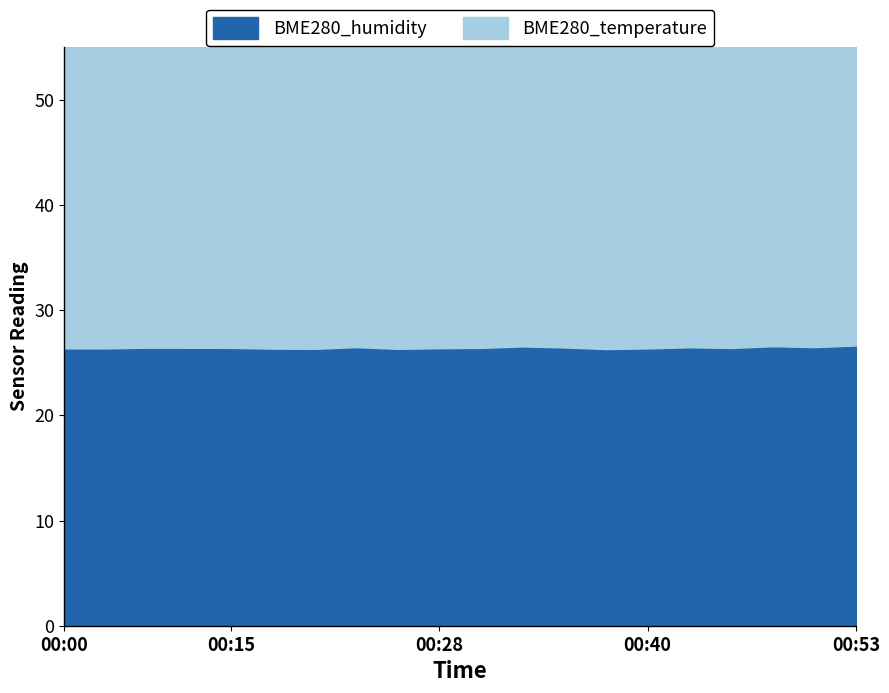

True or false: the data shows 26.6 at 00:48.

True